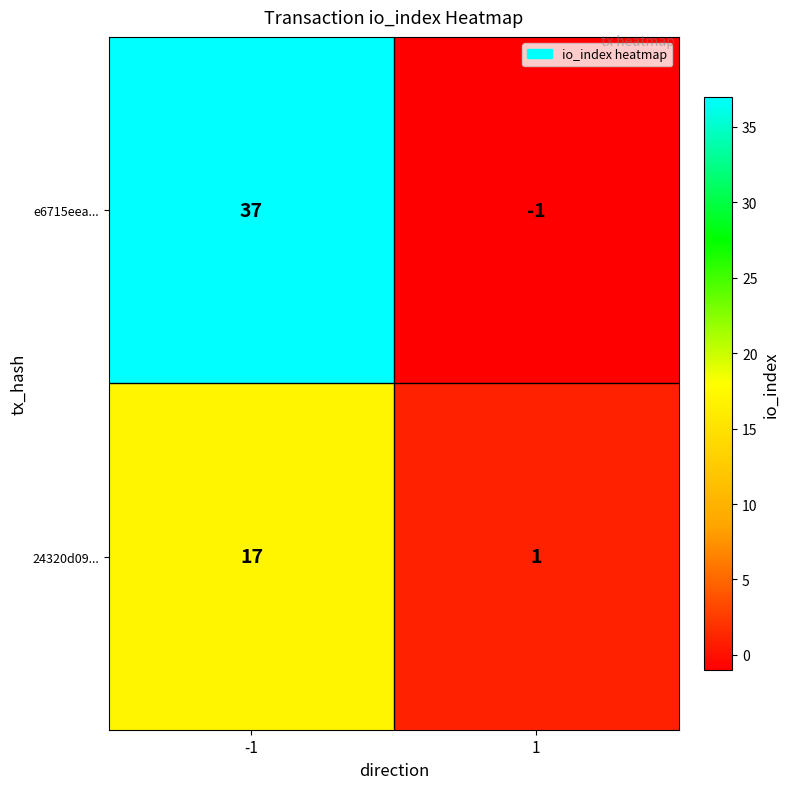

Which series has the largest total across all categories?

e6715eea...